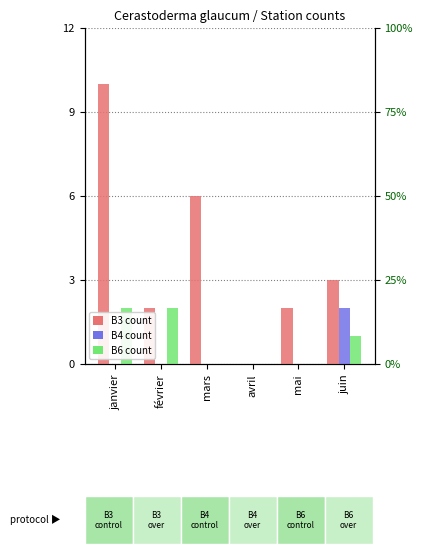

What is the sum of all B3 values?

23